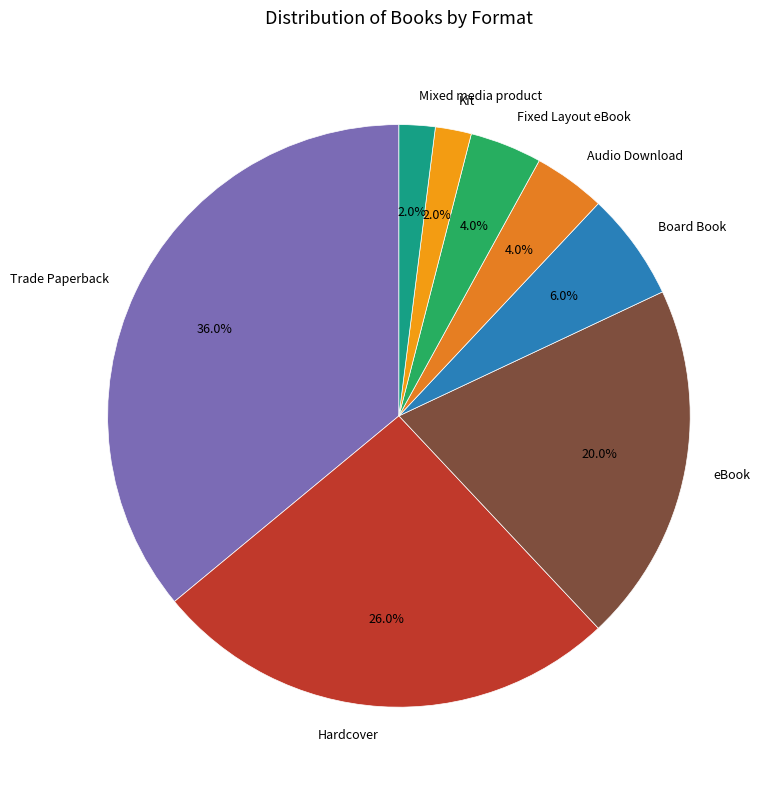

The Trade Paperback slice represents 36% of the pie. True or false?

True